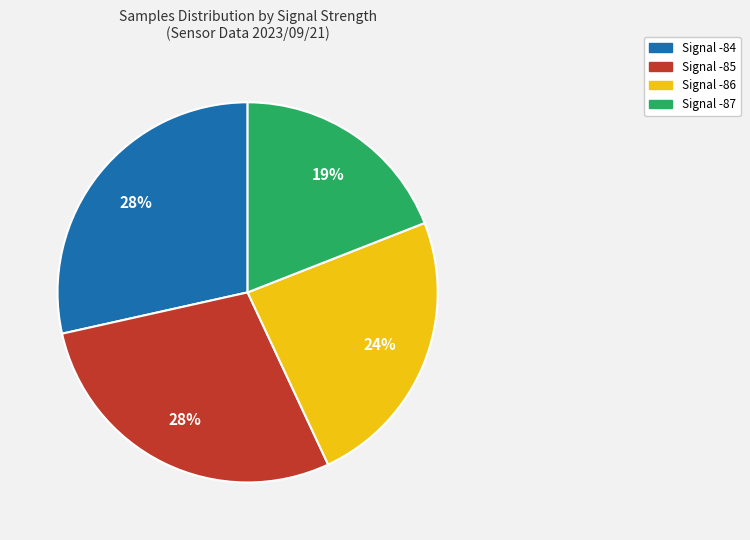

To the nearest percent, what is the difference between the largest and smallest slice percentages?

9%